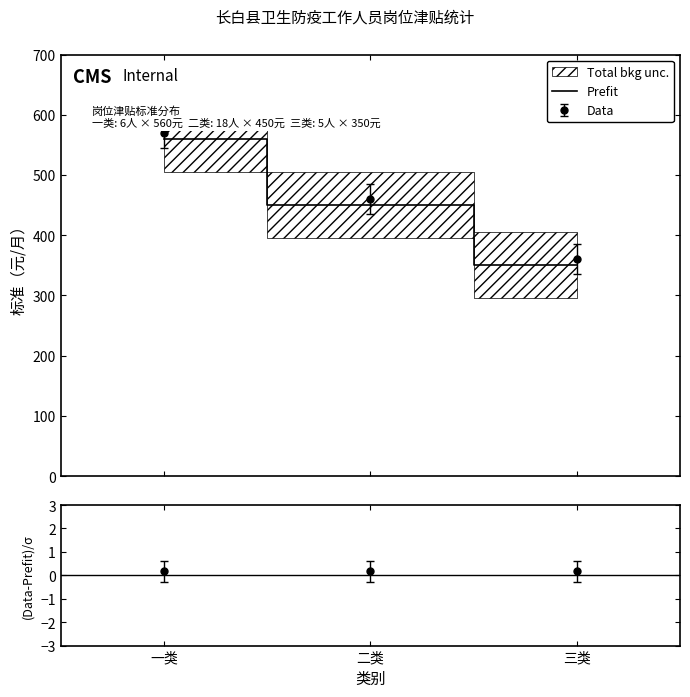

How many values exceed 450?

1